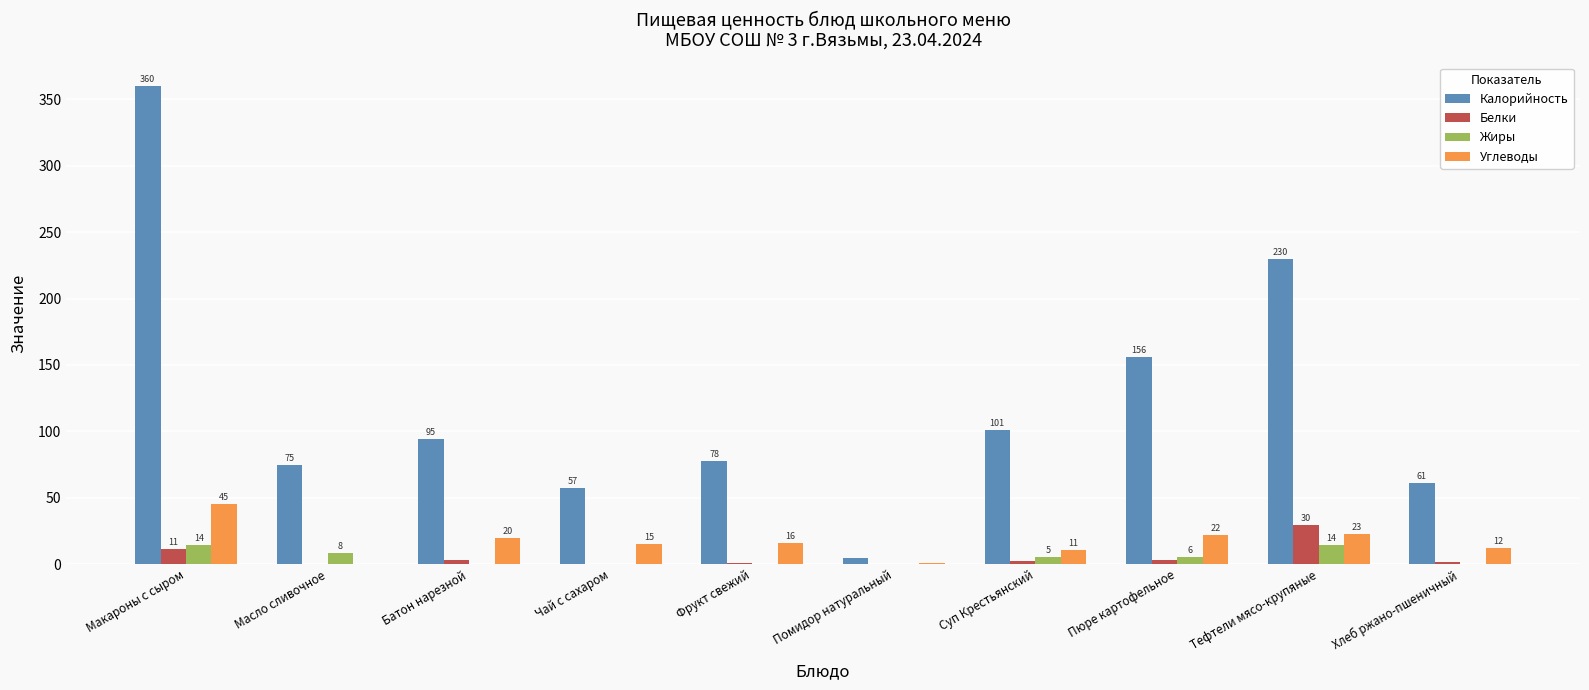

At which category is the sum across all series the highest?

Макароны с сыром